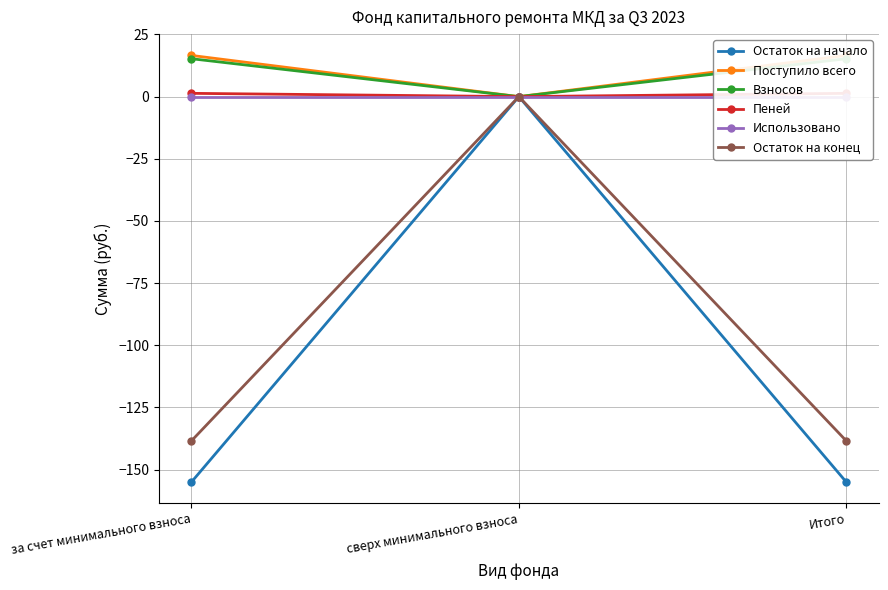

True or false: Взносов has a value of 0.0 at сверх минимального взноса.

True